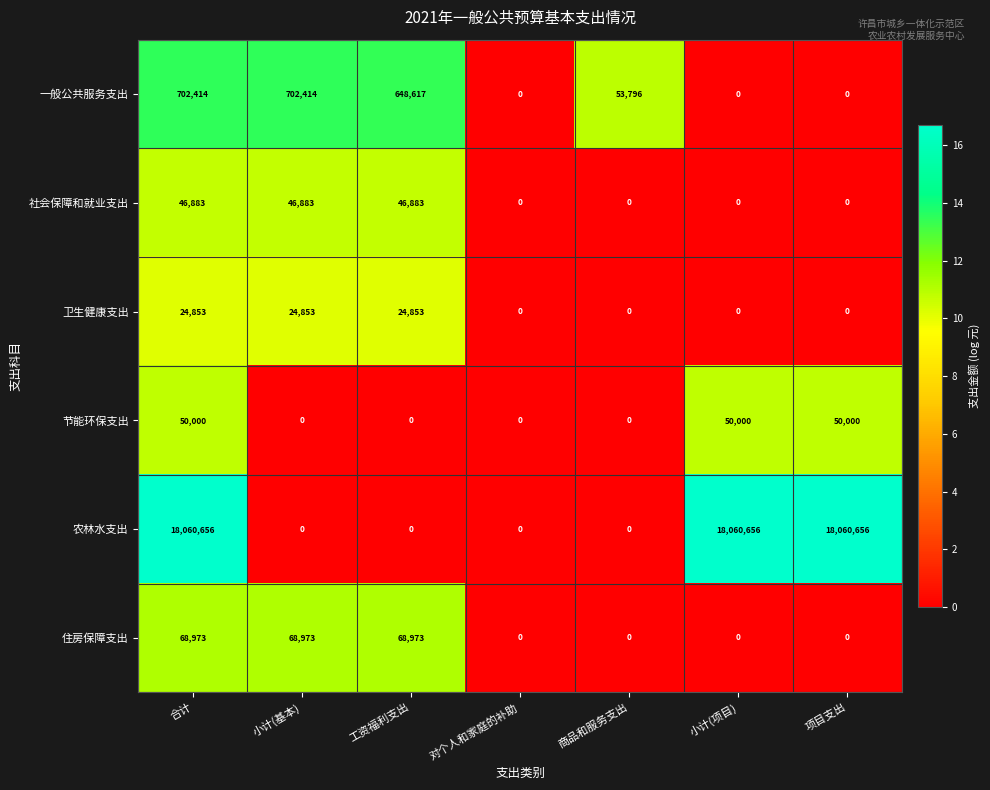

What is the difference between the 社会保障和就业支出 values at 对个人和家庭的补助 and 工资福利支出?

46883